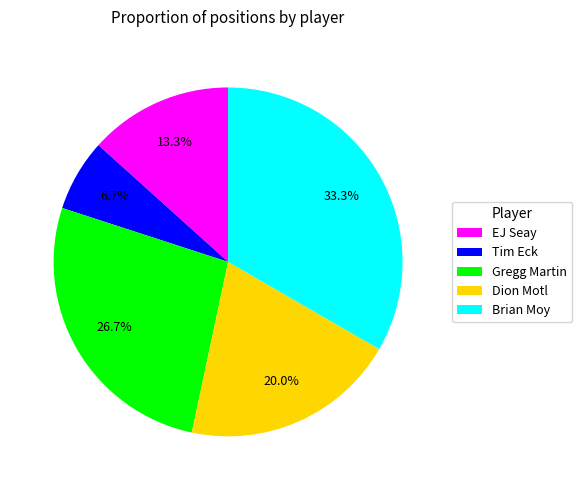

To the nearest percent, what percentage of the pie is Tim Eck?

7%